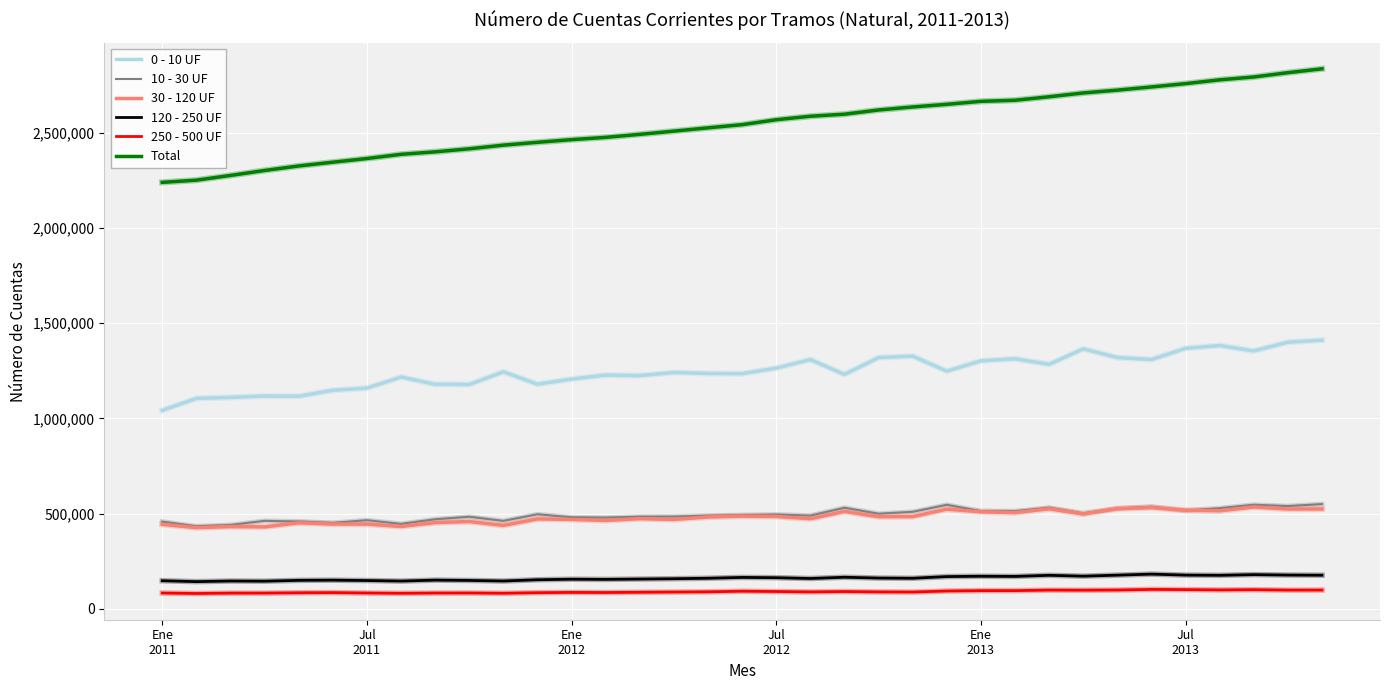

Which series has the widest spread of values?

Total